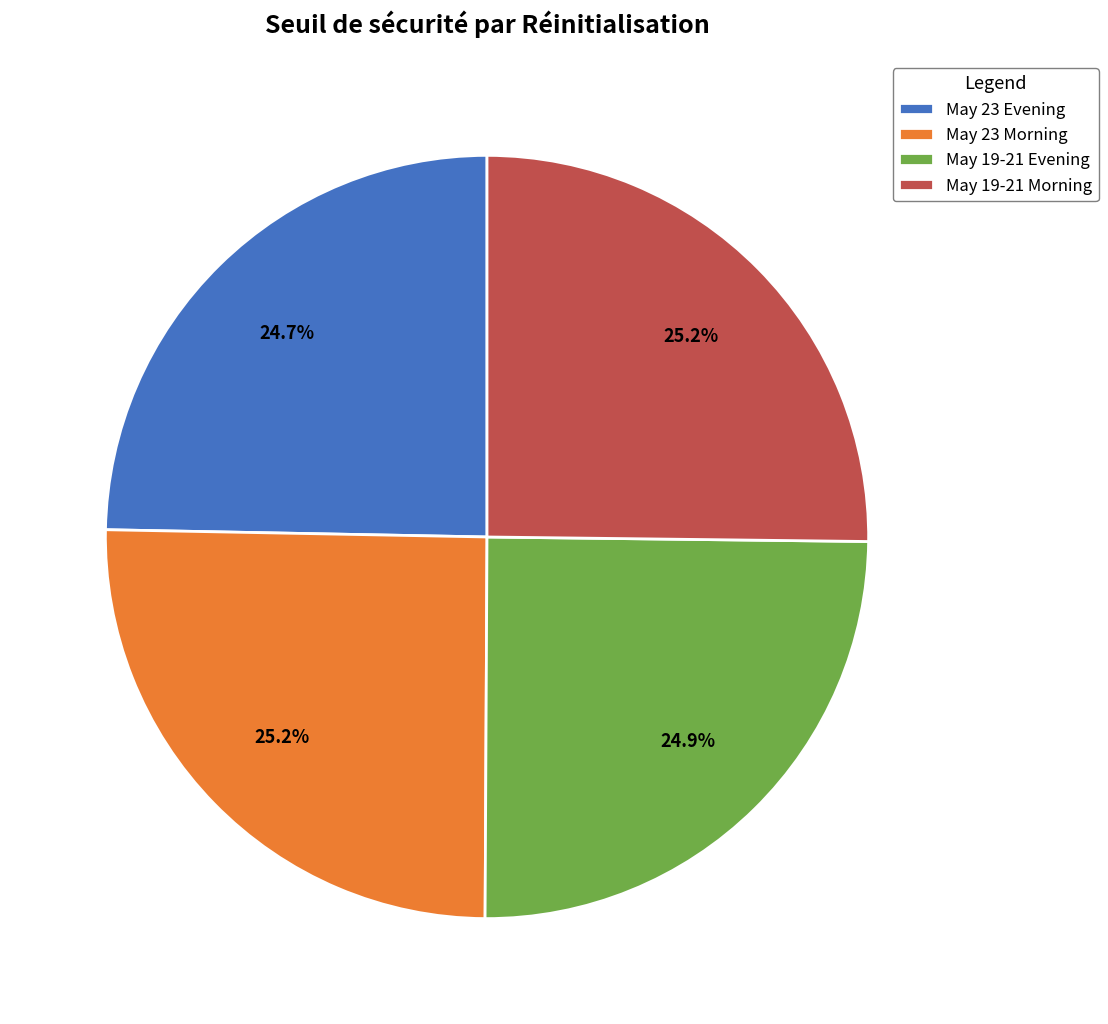

Approximately how many times larger is the value at May 23 Morning compared to May 19-21 Morning?

1.0